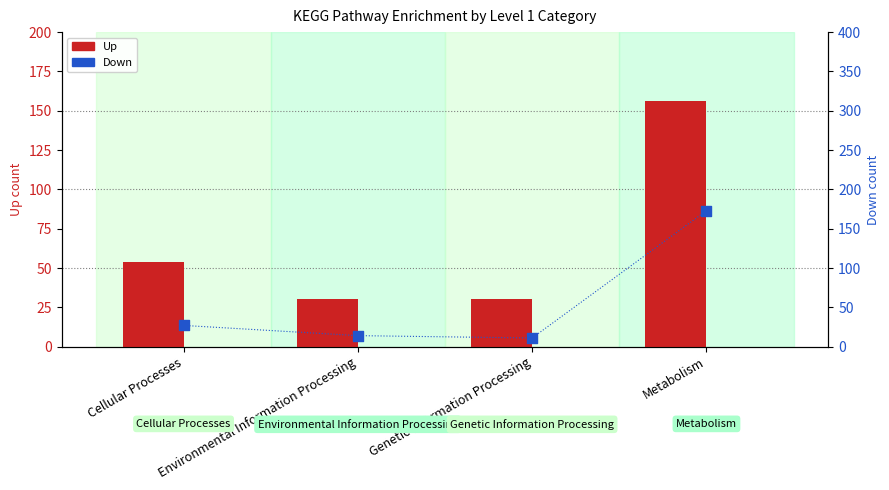

What are all the series names shown in the legend?

Up, Down